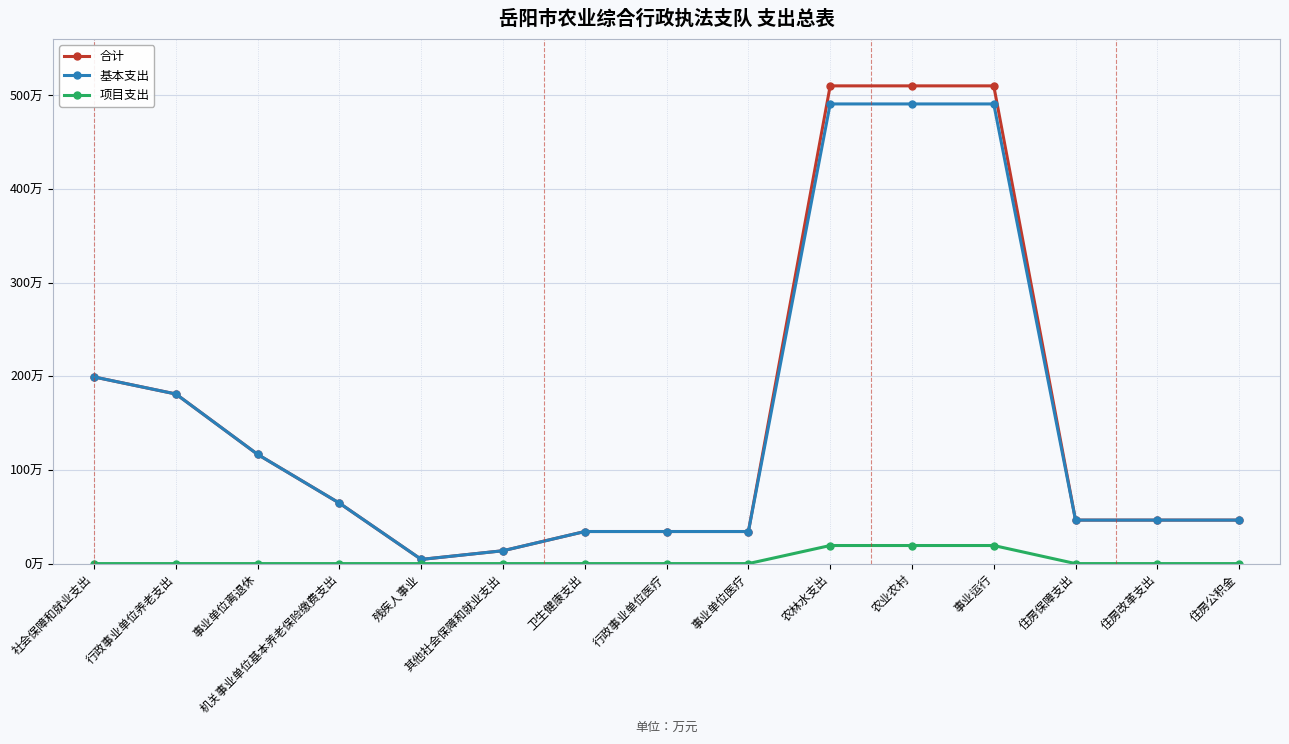

Does the chart have visible grid lines?

Yes